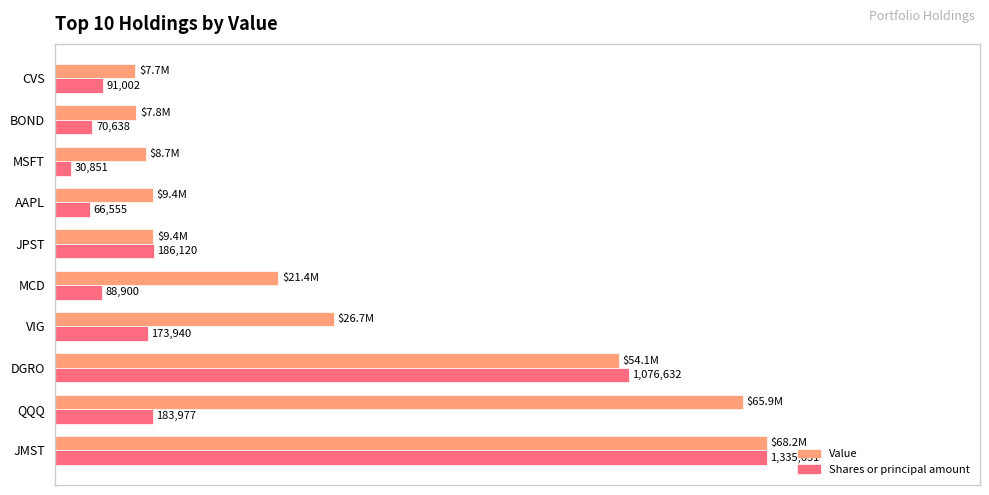

What are all the series names shown in the legend?

Value, Shares or principal amount